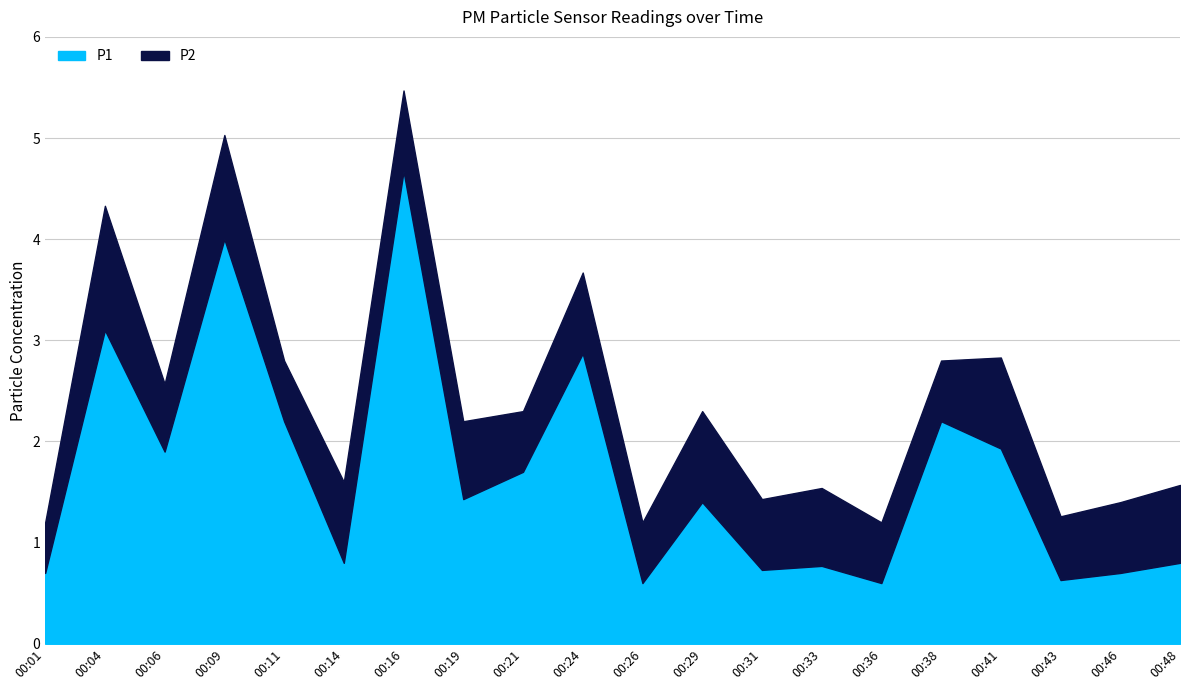

How many distinct data groups are displayed?

2